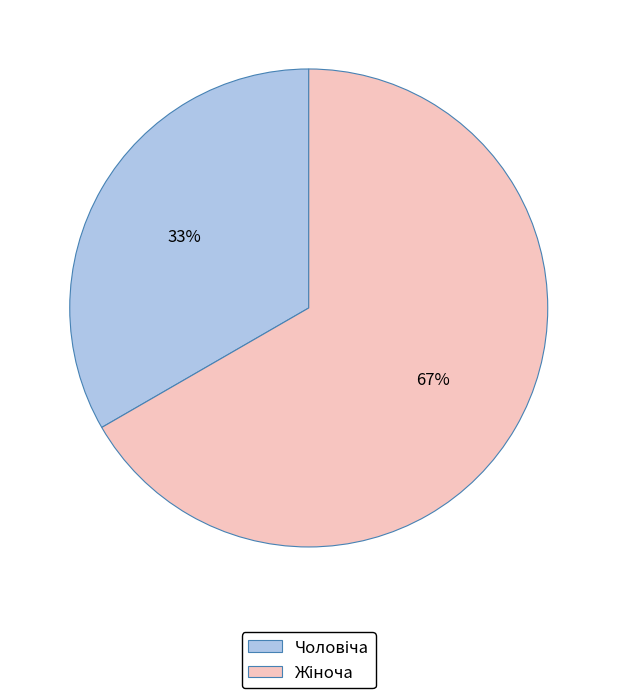

To the nearest percent, what is the average slice percentage?

50%